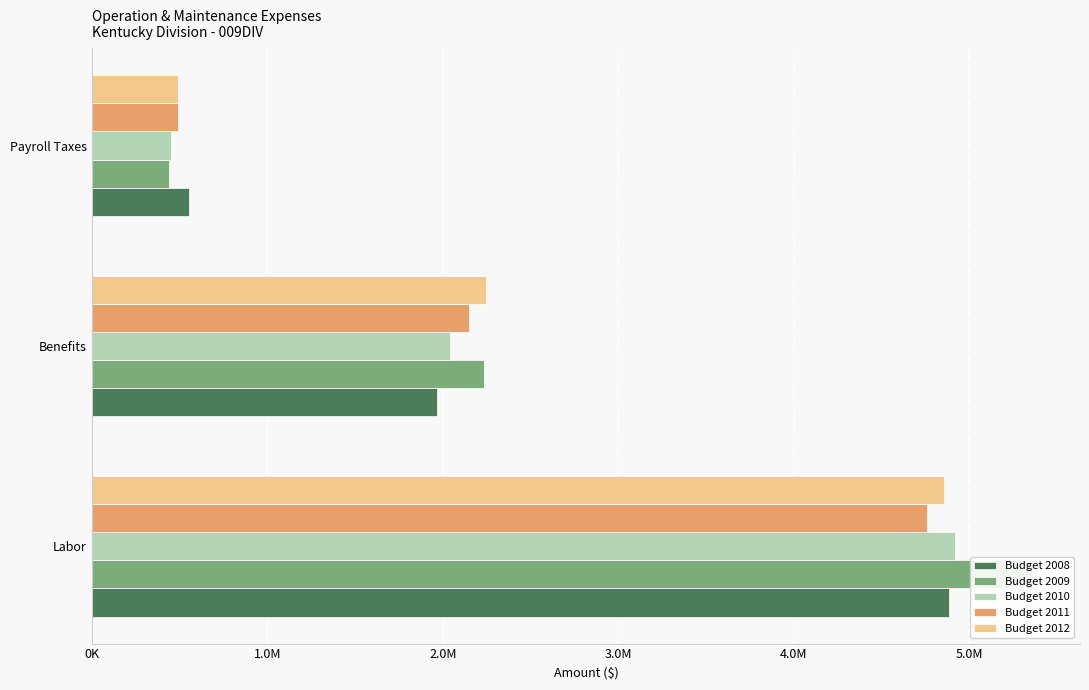

What is the highest value of the Budget 2008 series?

4885276.3